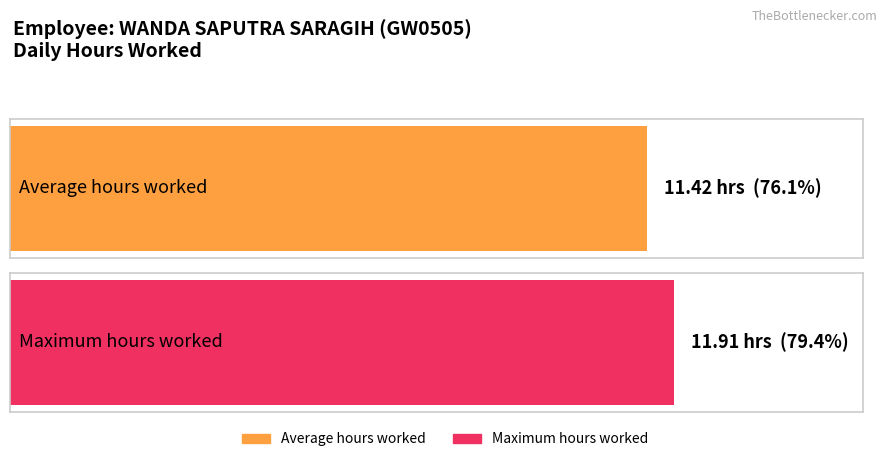

Does the chart contain stacked bars?

No